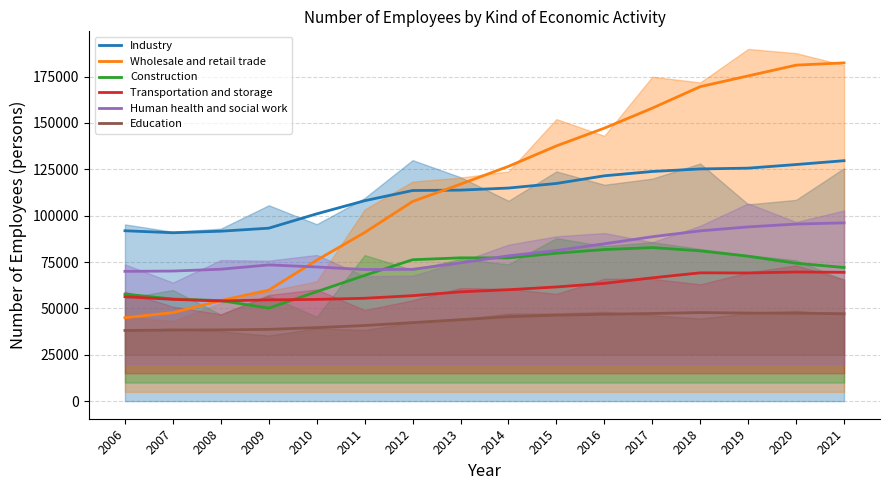

List the labels in order of Education value, smallest first.

2006, 2007, 2008, 2009, 2010, 2011, 2012, 2013, 2014, 2015, 2016, 2021, 2017, 2020, 2019, 2018